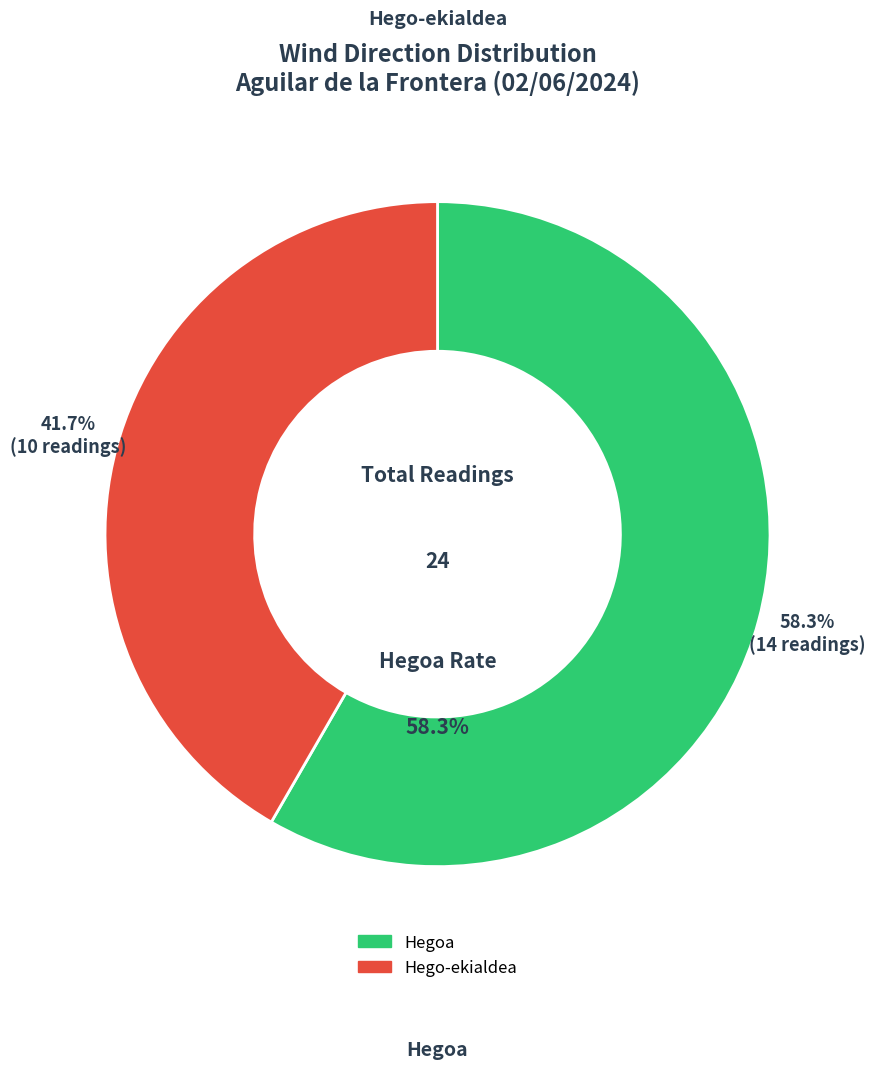

To the nearest percent, what is the average slice percentage?

50%